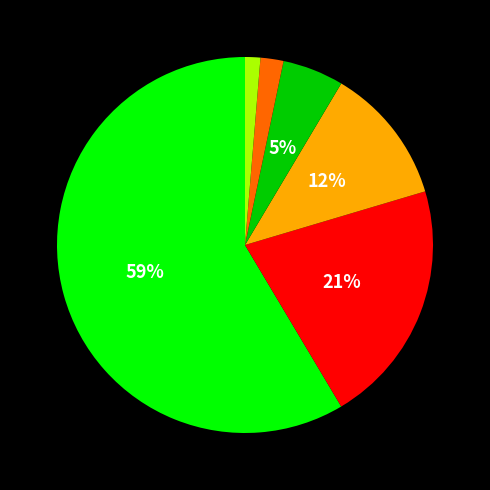

To the nearest percent, what is the average slice percentage?

17%